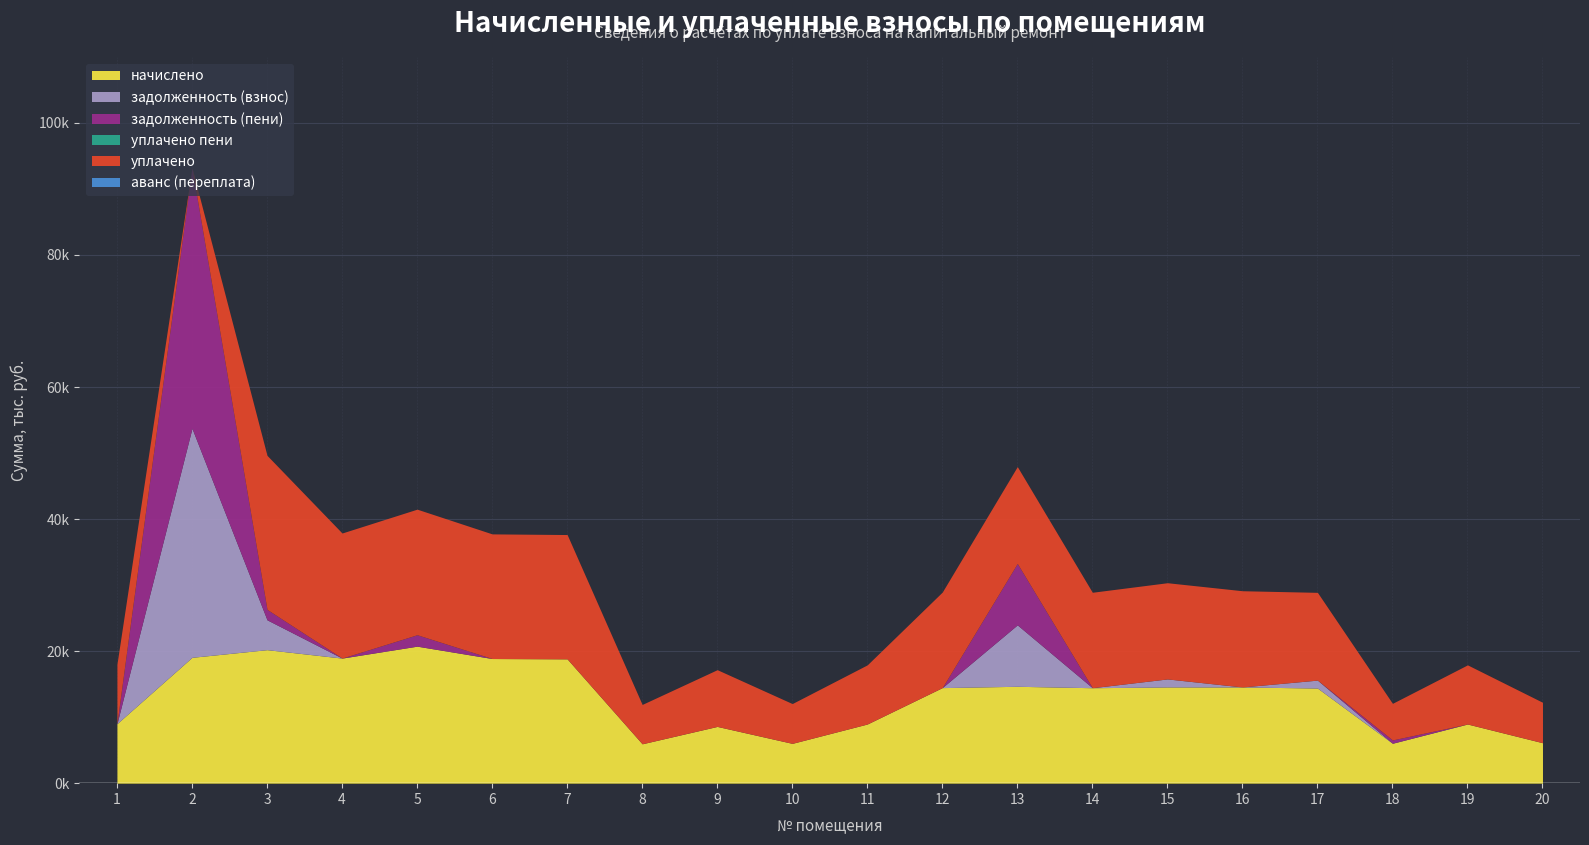

At which category is the sum across all series the highest?

2